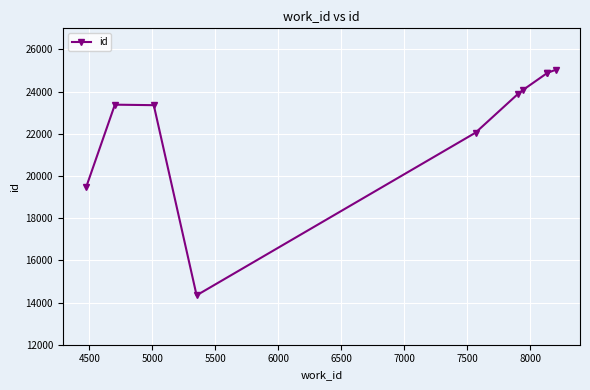

What is the smallest value displayed?

14342